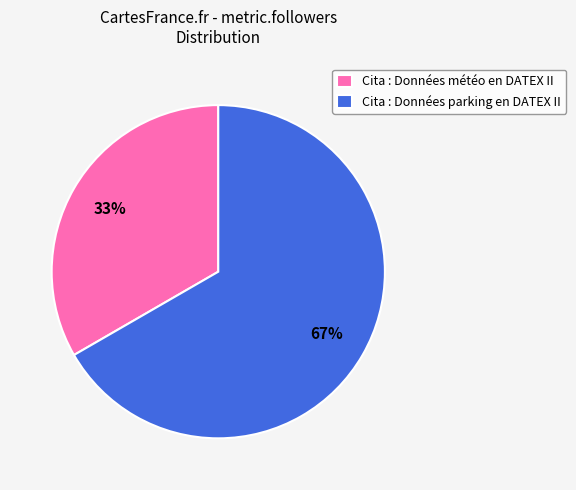

Approximately how many times larger is the value at Cita : Données parking en DATEX II compared to Cita : Données météo en DATEX II?

2.0